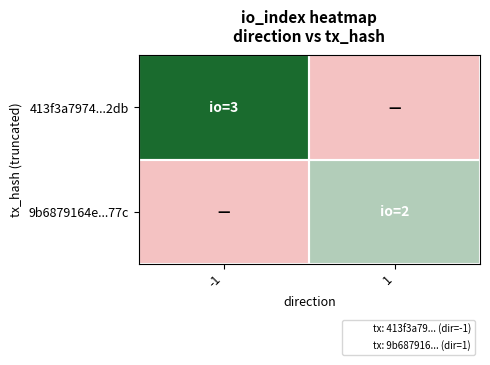

Reading left to right, what are all the values shown in this chart?

413f3a7974...2db: -1=3	1=0
9b6879164e...77c: -1=0	1=2